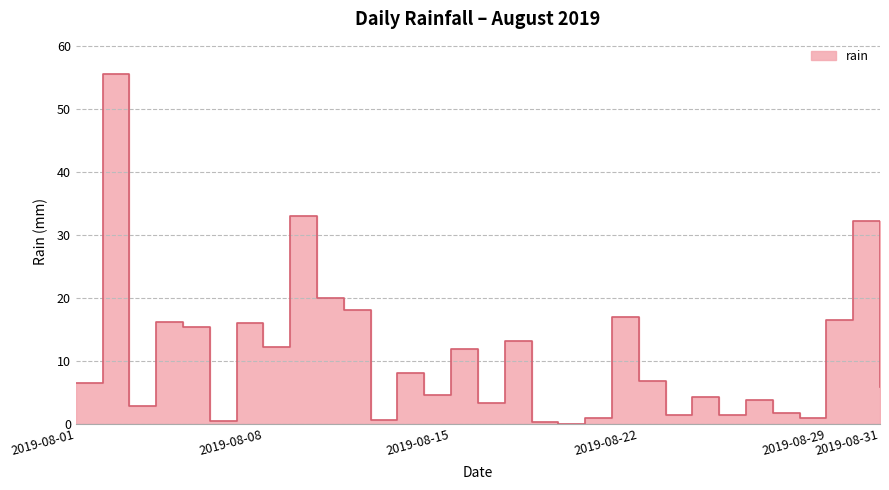

How many positive values are there?

30